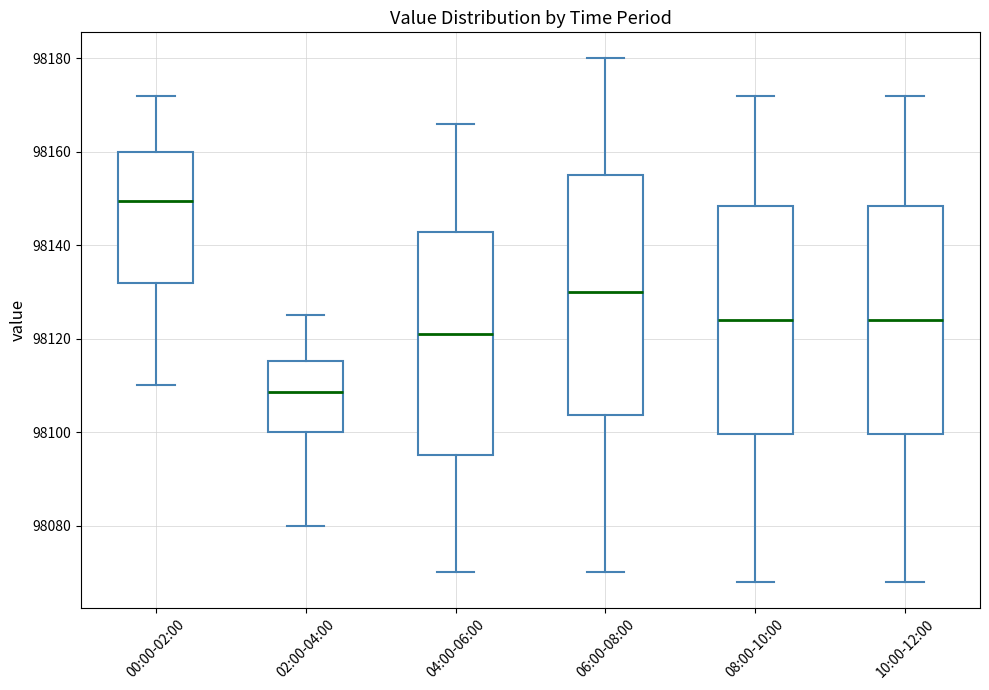

Reading left to right, read every box against the y-axis: the position of its median line, the range the box covers, and the ends of its whiskers. The values are not printed on the chart, so give them approximately, as read against the axis.

00:00-02:00: median 98150, box 98132 to 98160, whiskers 98110 to 98172
02:00-04:00: median 98108, box 98100 to 98116, whiskers 98080 to 98126
04:00-06:00: median 98122, box 98096 to 98142, whiskers 98070 to 98166
06:00-08:00: median 98130, box 98104 to 98156, whiskers 98070 to 98180
08:00-10:00: median 98124, box 98100 to 98148, whiskers 98068 to 98172
10:00-12:00: median 98124, box 98100 to 98148, whiskers 98068 to 98172